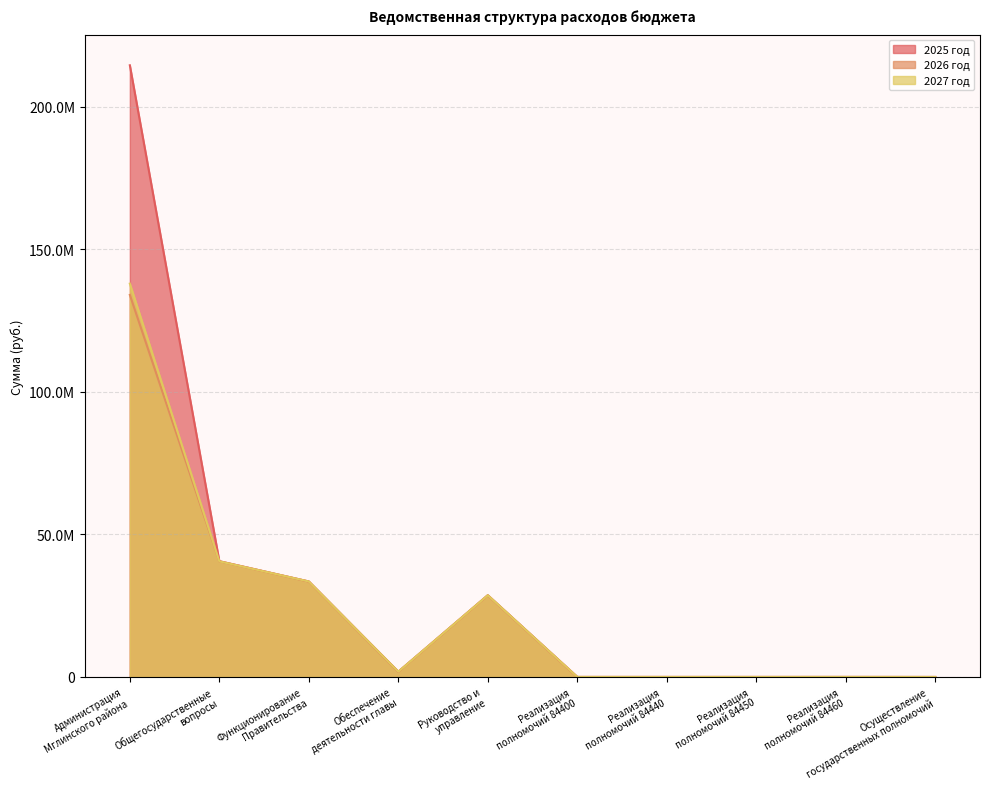

Reading right to left, transcribe all the data shown in this chart.

2025 год: Осуществление
государственных полномочий=400.0	Реализация
полномочий 84460=12150.0	Реализация
полномочий 84450=5996.0	Реализация
полномочий 84440=6715.0	Реализация
полномочий 84400=8616.0	Руководство и
управление=28654719.0	Обеспечение
деятельности главы=1838820.0	Функционирование
Правительства=33477429.0	Общегосударственные
вопросы=40600580.0	Администрация
Мглинского района=214492539.9
2026 год: Осуществление
государственных полномочий=400.0	Реализация
полномочий 84460=12150.0	Реализация
полномочий 84450=5996.0	Реализация
полномочий 84440=6715.0	Реализация
полномочий 84400=8616.0	Руководство и
управление=28654719.0	Обеспечение
деятельности главы=1838820.0	Функционирование
Правительства=33477429.0	Общегосударственные
вопросы=40569358.0	Администрация
Мглинского района=133970008.2
2027 год: Осуществление
государственных полномочий=400.0	Реализация
полномочий 84460=12150.0	Реализация
полномочий 84450=5996.0	Реализация
полномочий 84440=6715.0	Реализация
полномочий 84400=8616.0	Руководство и
управление=28654719.0	Обеспечение
деятельности главы=1838820.0	Функционирование
Правительства=33477429.0	Общегосударственные
вопросы=40535266.0	Администрация
Мглинского района=137923517.2